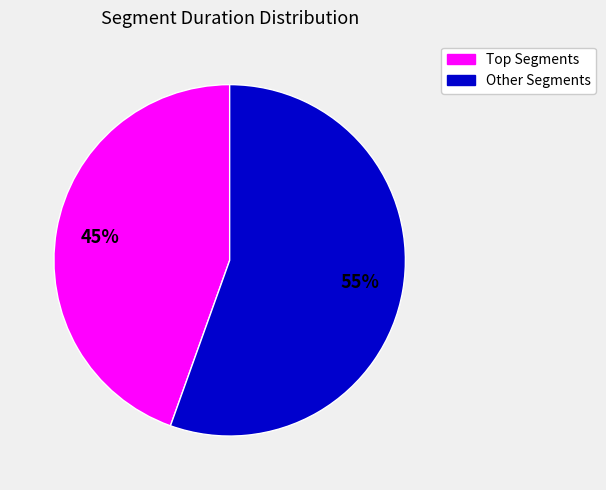

To the nearest percent, what is the average slice percentage?

50%